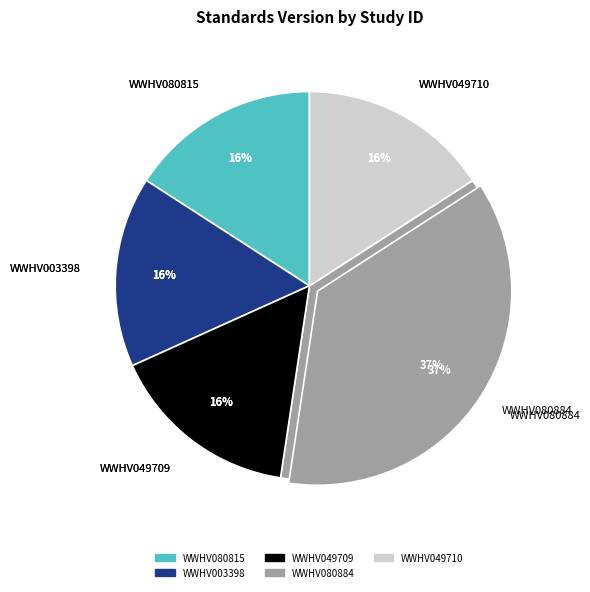

Is there a majority slice in this chart?

No